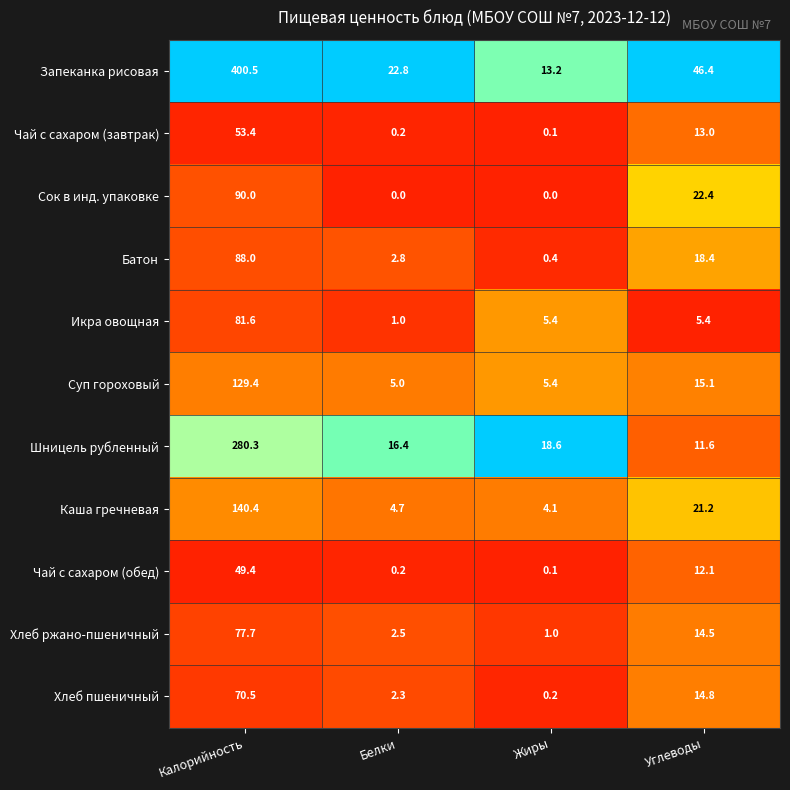

What is the spread (max minus min) of values at Углеводы?

41.0